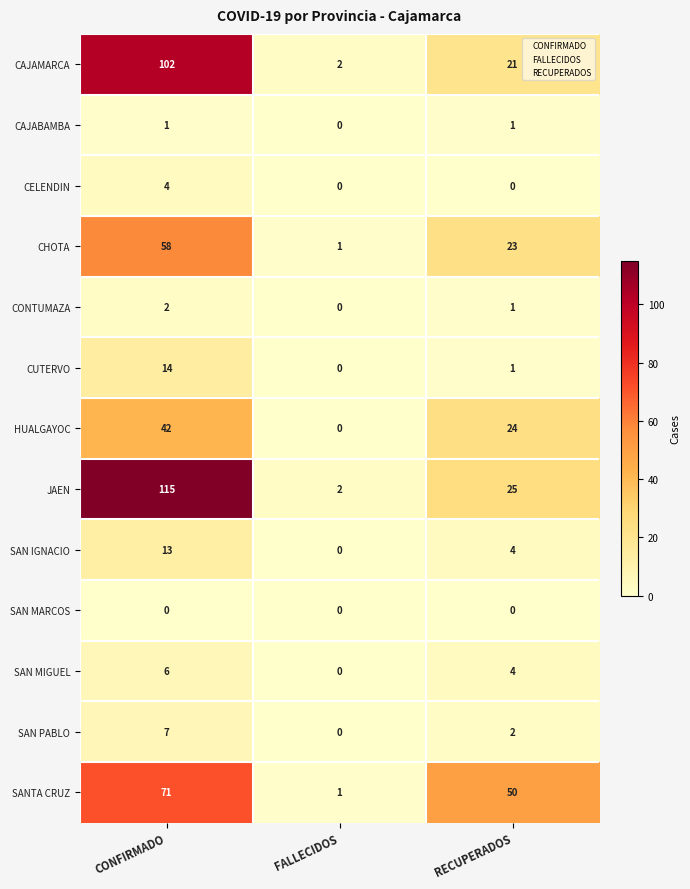

The value of CELENDIN at FALLECIDOS is 2. True or false?

False